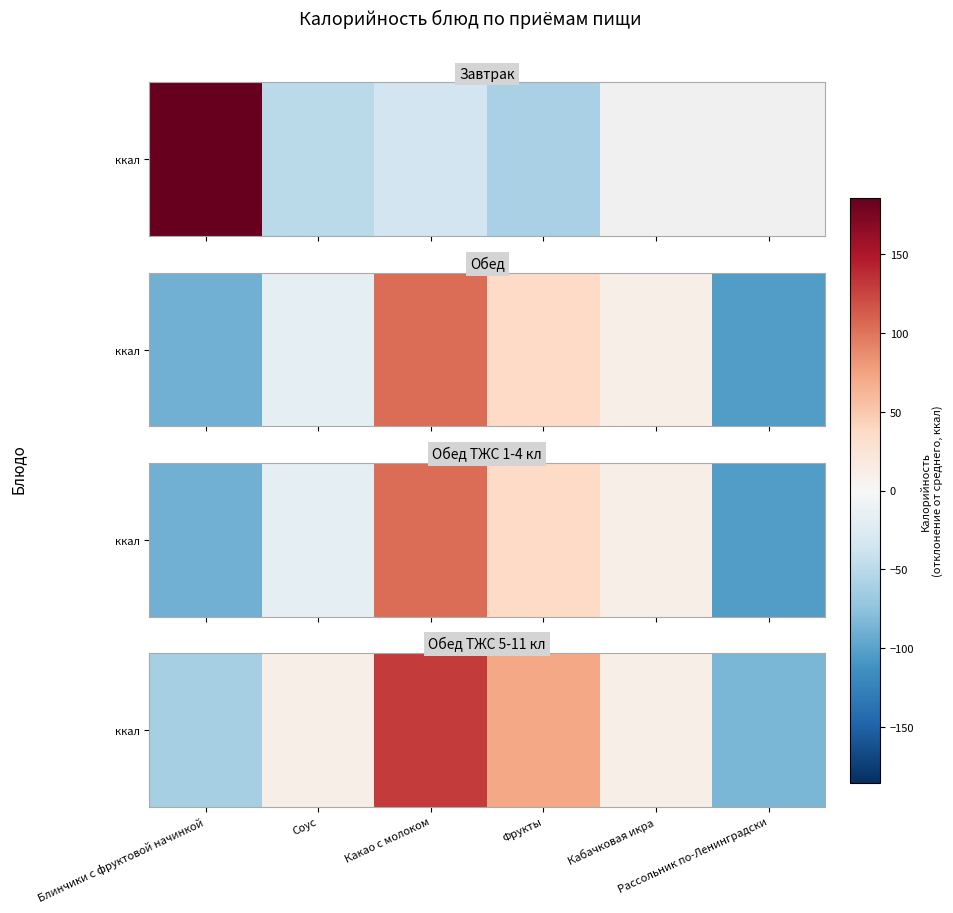

At which label is the value closest to 22?

Соус